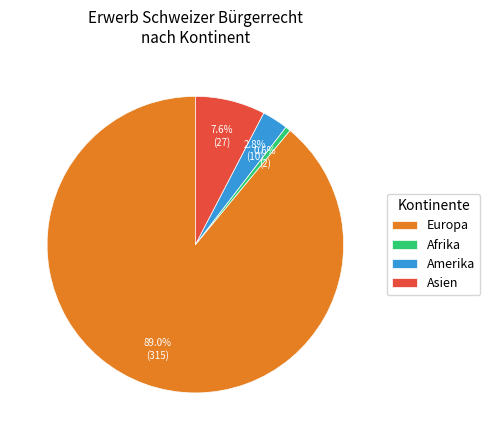

Which has a higher value, Amerika or Afrika?

Amerika